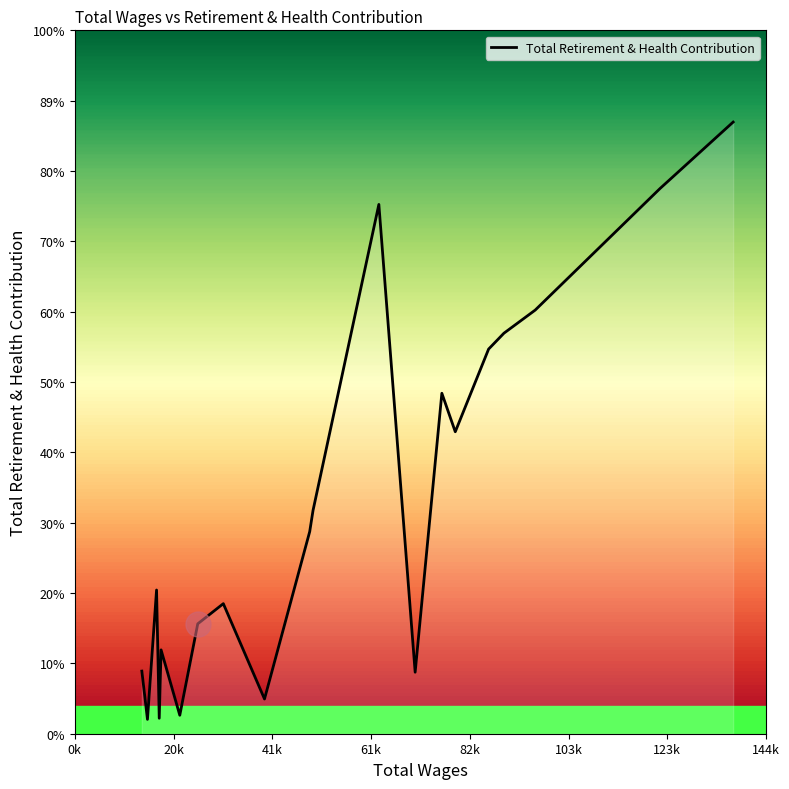

How many series are shown in this chart?

1